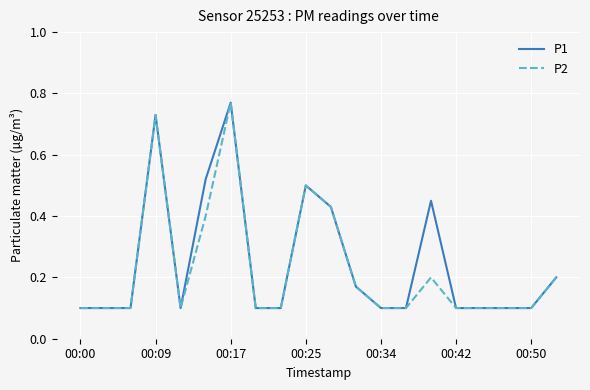

In P2, how many points are higher than both neighbors (excluding endpoints)?

4